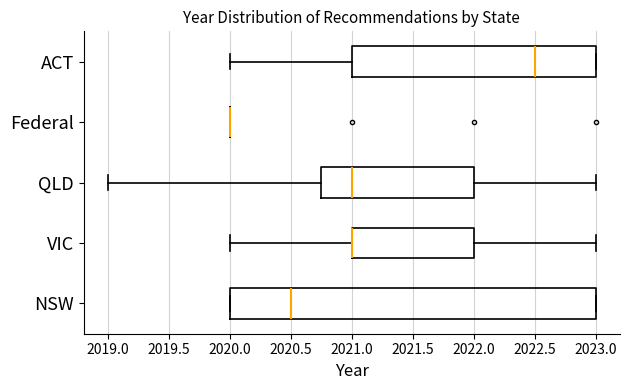

Reading bottom to top, read every box against the x-axis: the position of its median line, the range the box covers, and the ends of its whiskers. The values are not printed on the chart, so give them approximately, as read against the axis.

NSW: median 2020.50, box 2020.00 to 2023.00, whiskers 2020.00 to 2023.00
VIC: median 2021.00 (drawn on the box's left edge), box 2021.00 to 2022.00, whiskers 2020.00 to 2023.00
QLD: median 2021.00, box 2020.75 to 2022.00, whiskers 2019.00 to 2023.00
Federal: box collapsed to a line at 2020.00, whiskers 2020.00 to 2020.00
ACT: median 2022.50, box 2021.00 to 2023.00, whiskers 2020.00 to 2023.00